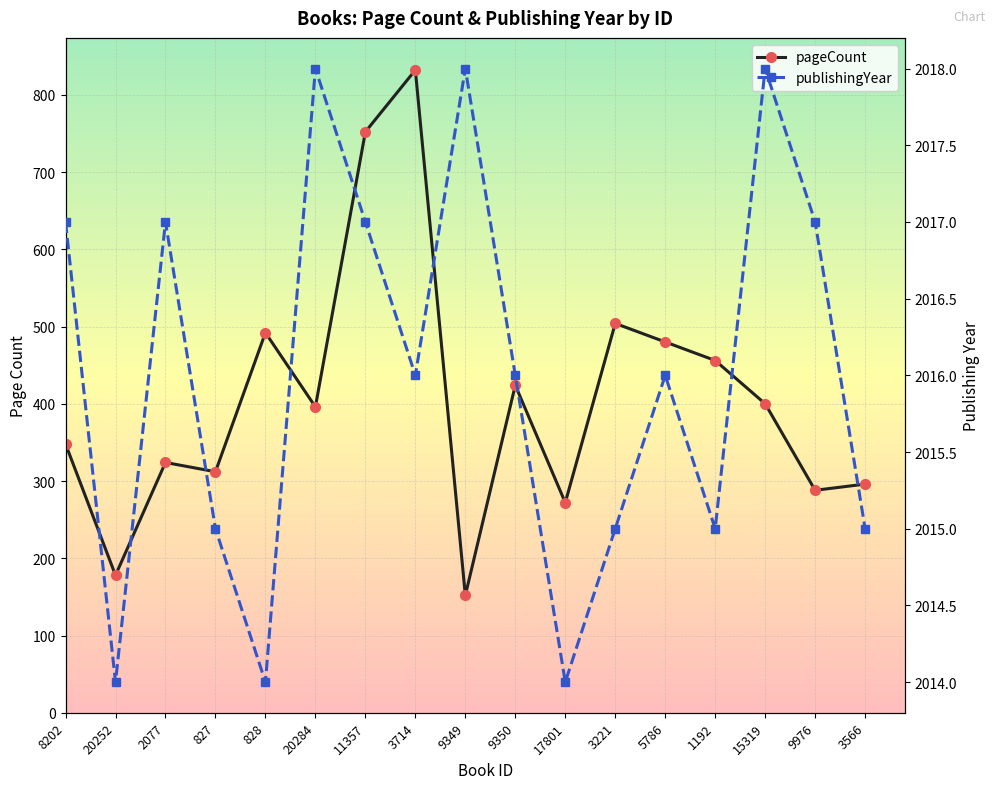

What is the spread (max minus min) of values at 17801?

1742